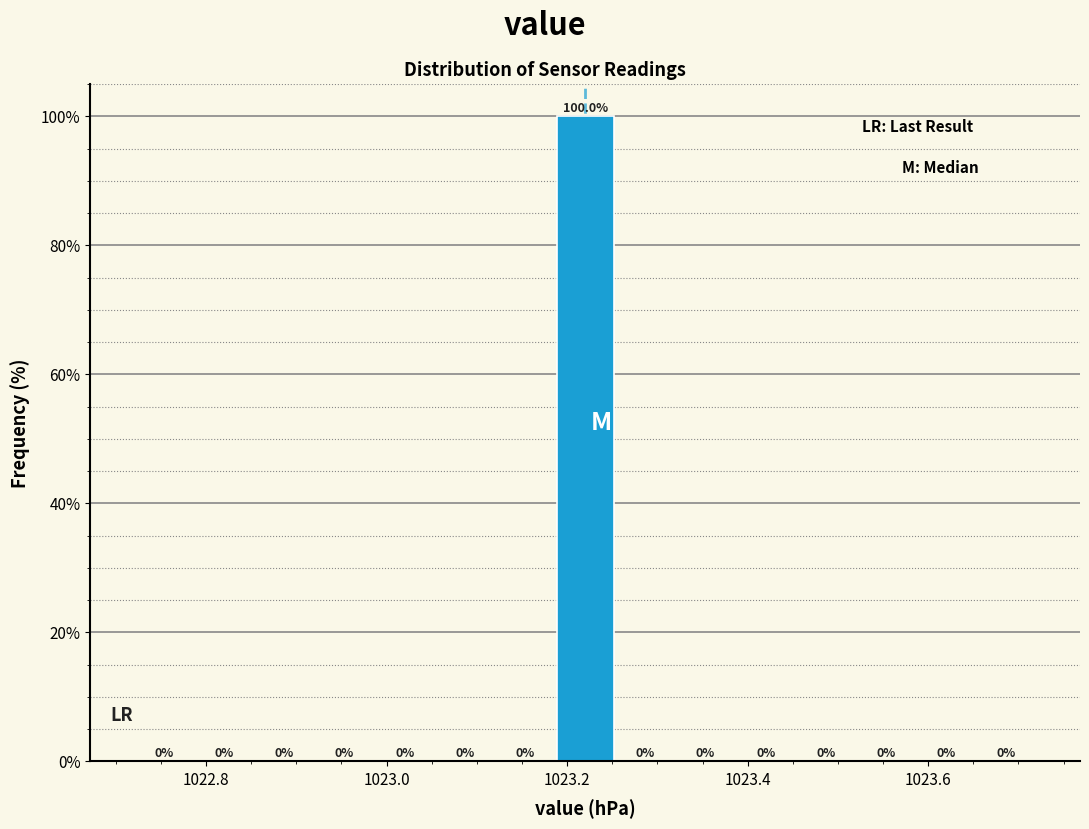

Around what value on the x-axis is the tallest bar? Give the approximate position of its centre, as read against the axis.

1023.22